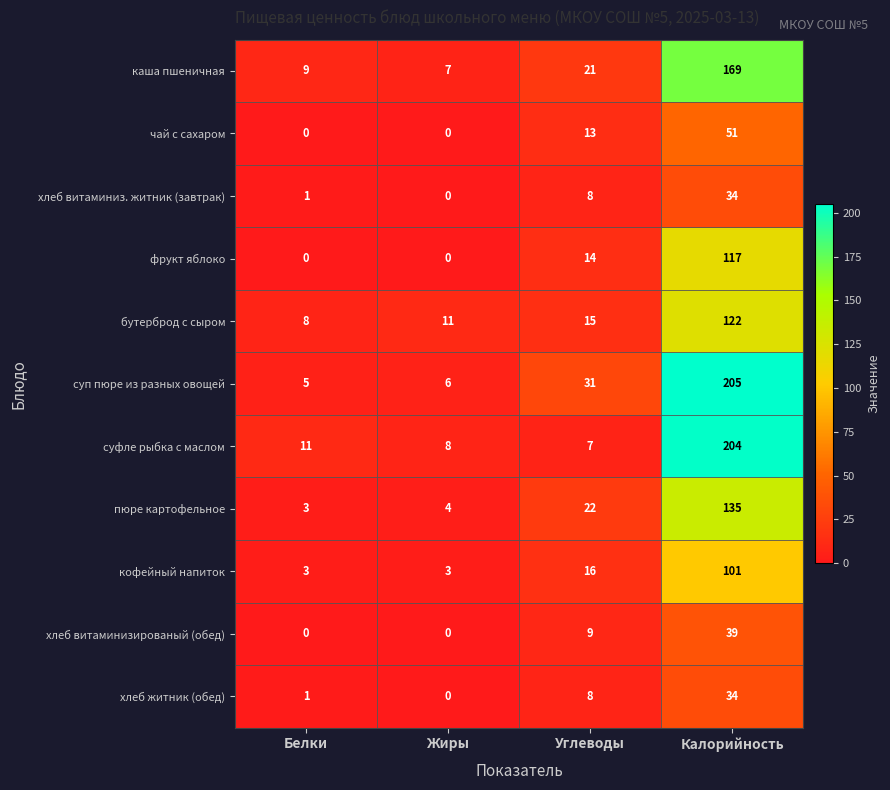

What is the average value of the пюре картофельное series?

41